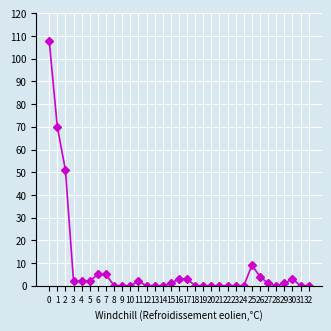

What is the difference between the values at 10 and 0?

108